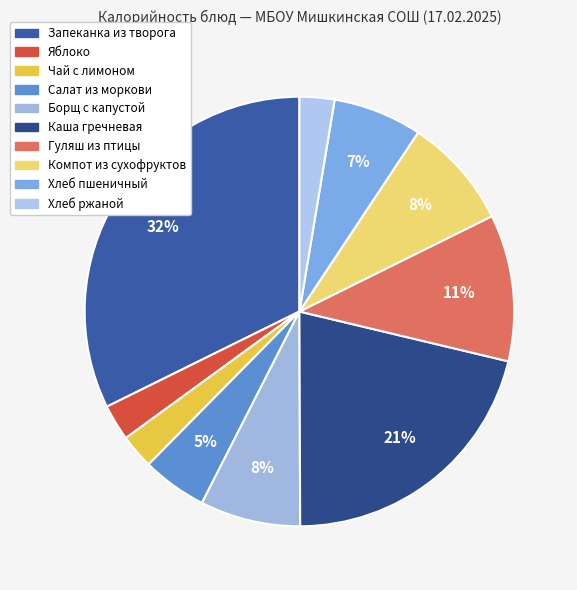

Approximately how many times larger is the value at Чай с лимоном compared to Яблоко?

0.9